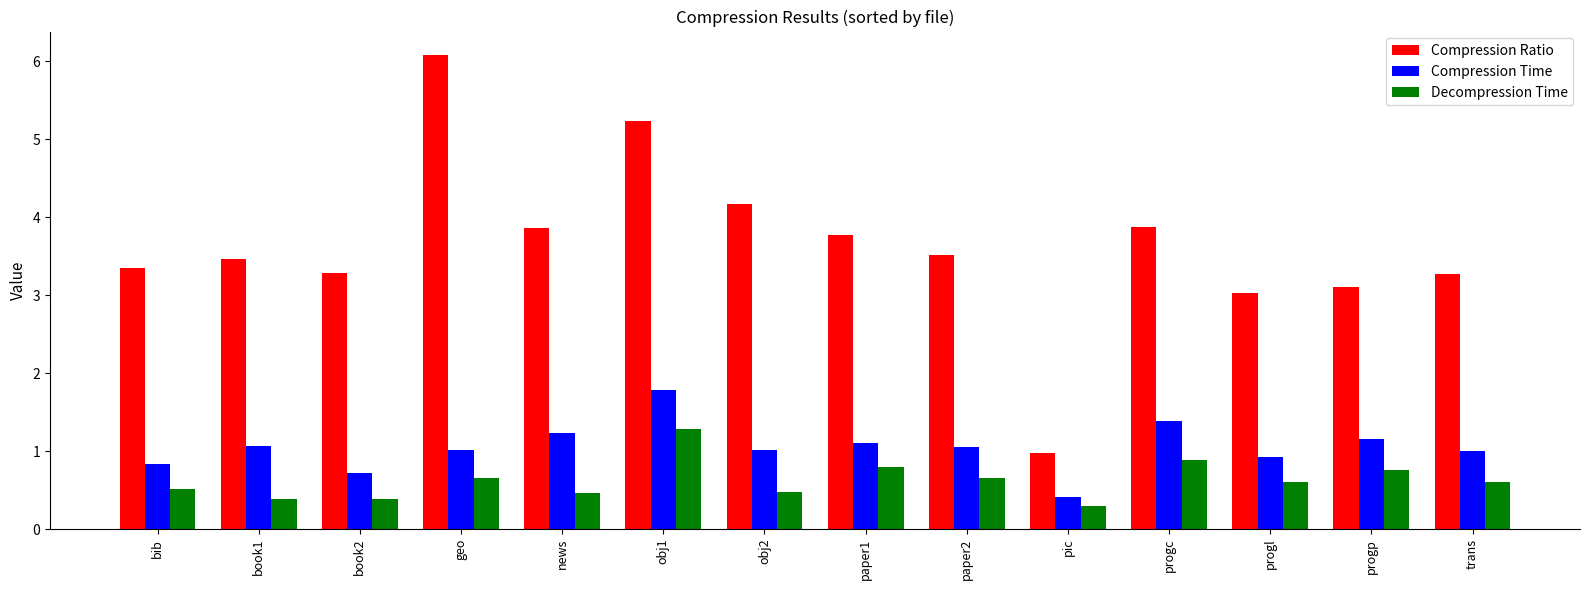

At pic, list the series in order from largest to smallest.

Compression Ratio, Compression Time, Decompression Time